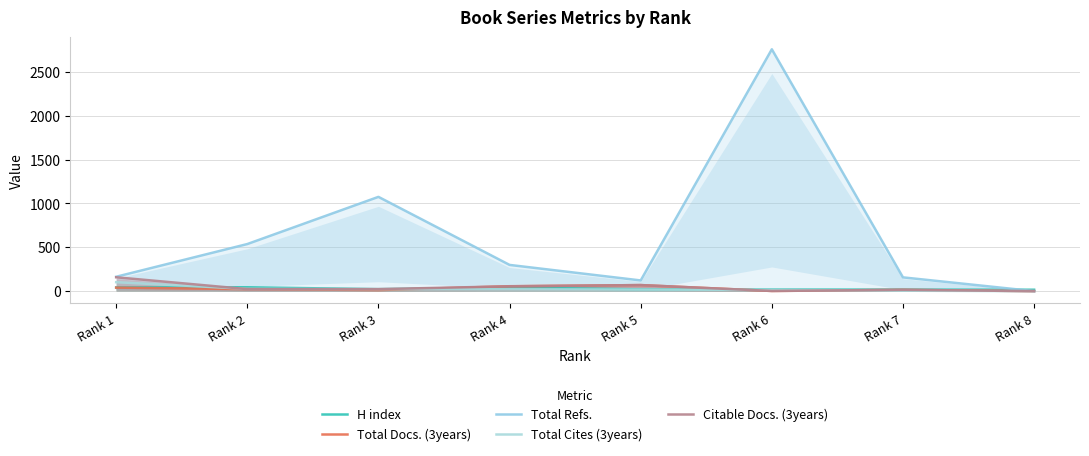

Reading left to right, what are all the values shown in this chart?

H index: 42	44	22	41	20	18	17	16
Total Docs. (3years): 40	23	12	56	69	2	15	0
Total Refs.: 164	537	1075	299	122	2758	157	0
Total Cites (3years): 102	26	23	21	18	14	5	0
Citable Docs. (3years): 158	23	23	55	69	2	15	0